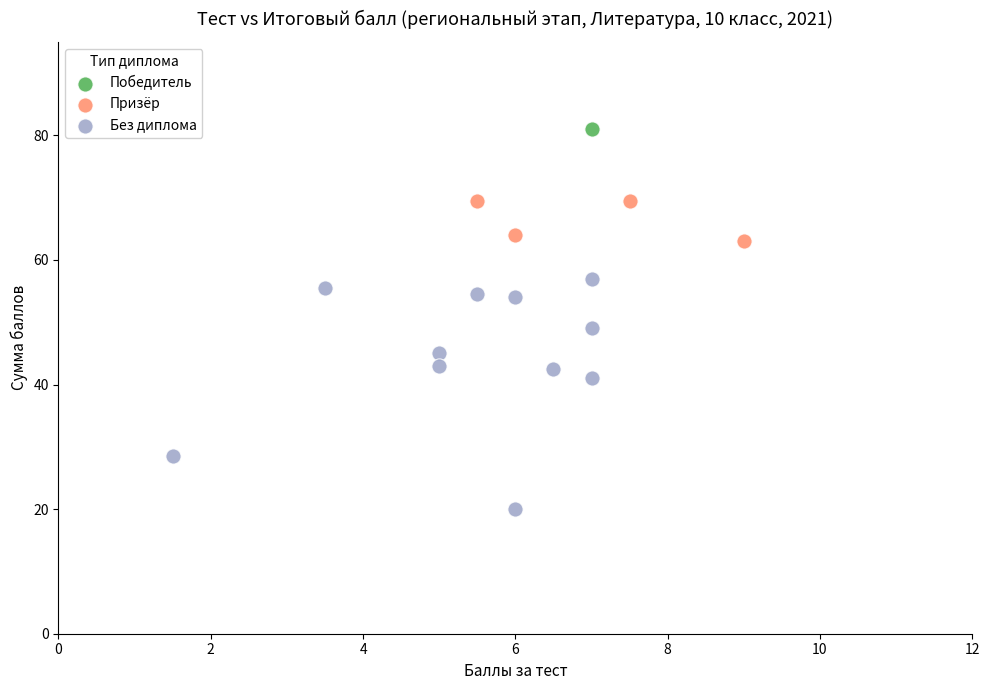

What are all the series names shown in the legend?

Победитель, Призёр, Без диплома